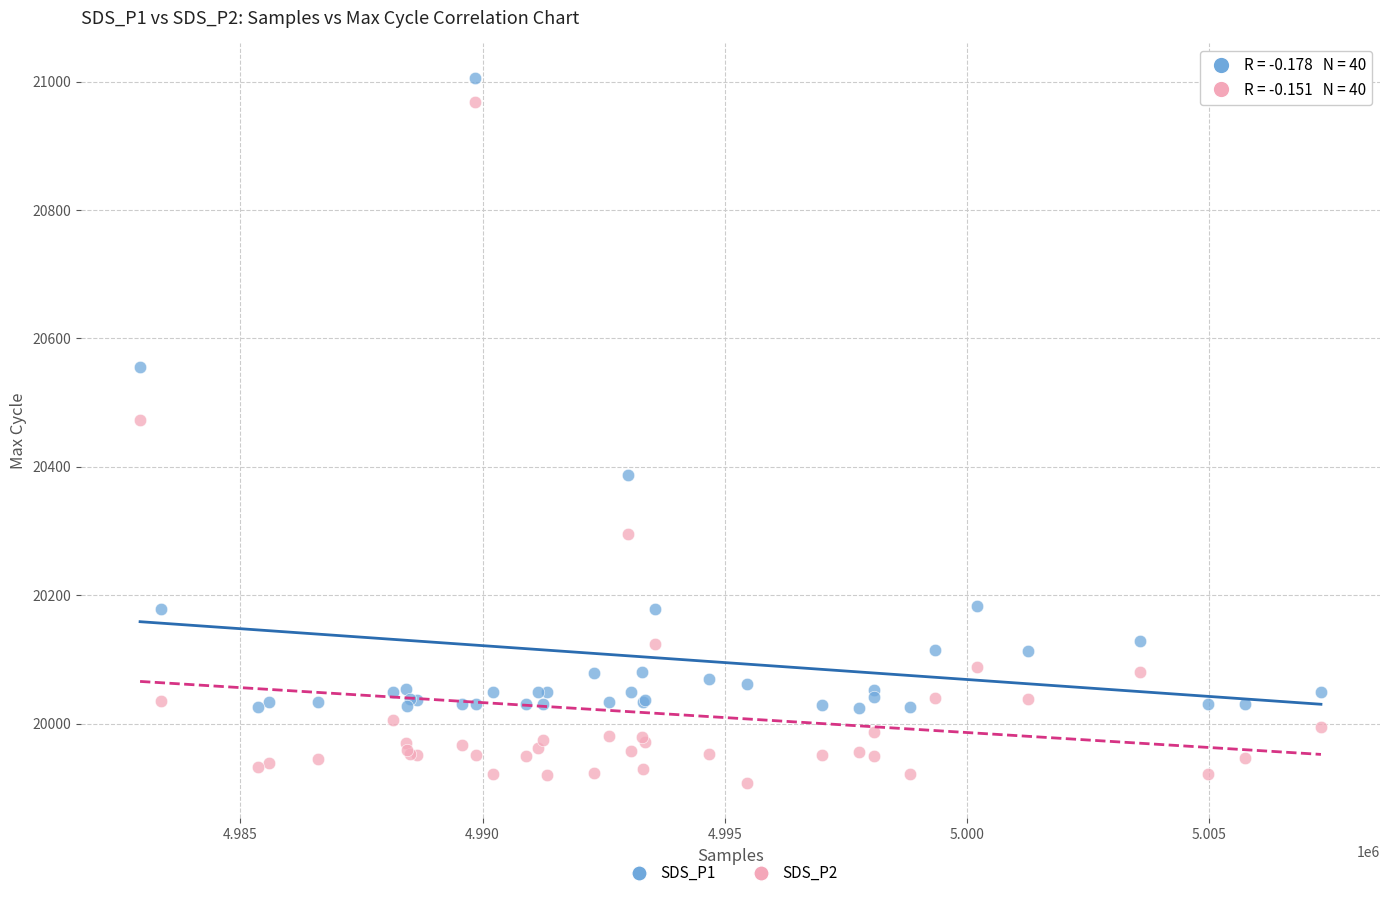

Across all series, what Y value is closest to 20456?

20472.2